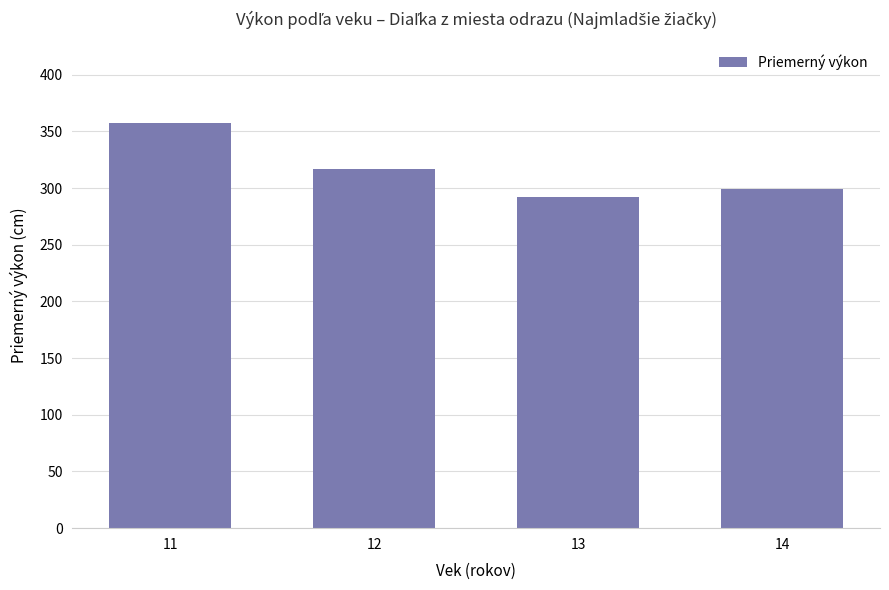

What is the maximum value shown in the chart?

357.8